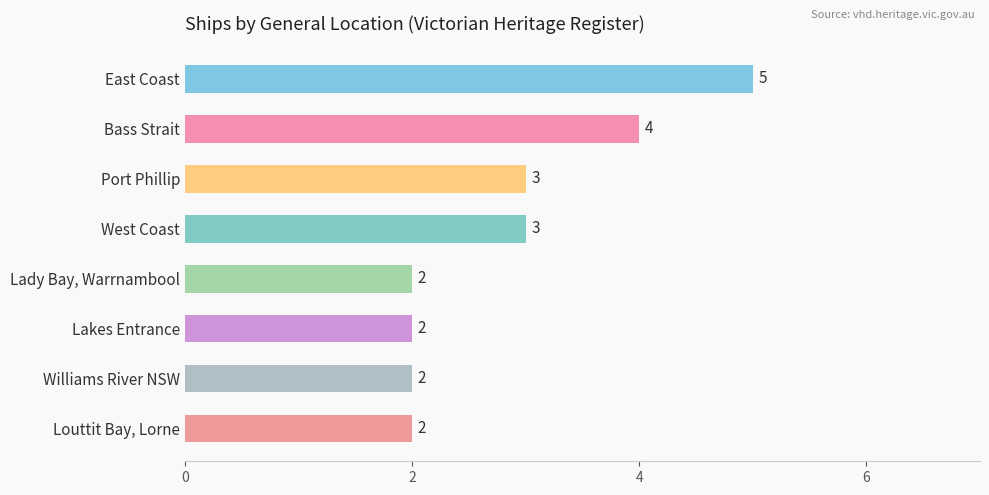

Reading top to bottom, what are all the values shown in this chart?

5	4	3	3	2	2	2	2